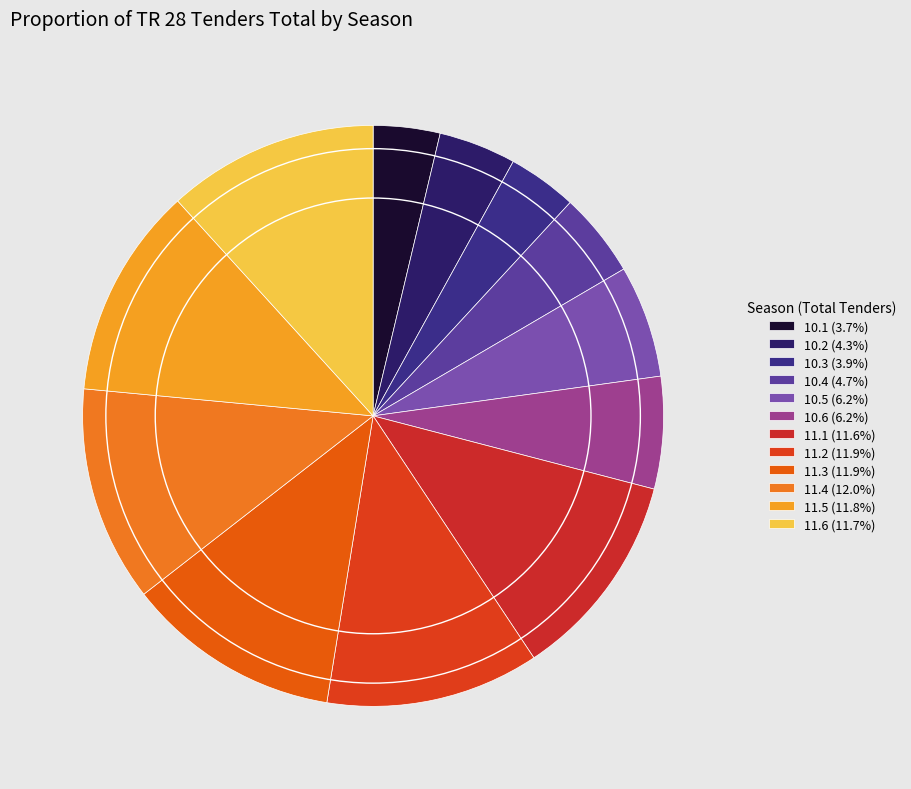

Does 11.2 account for over 50% of the chart?

No